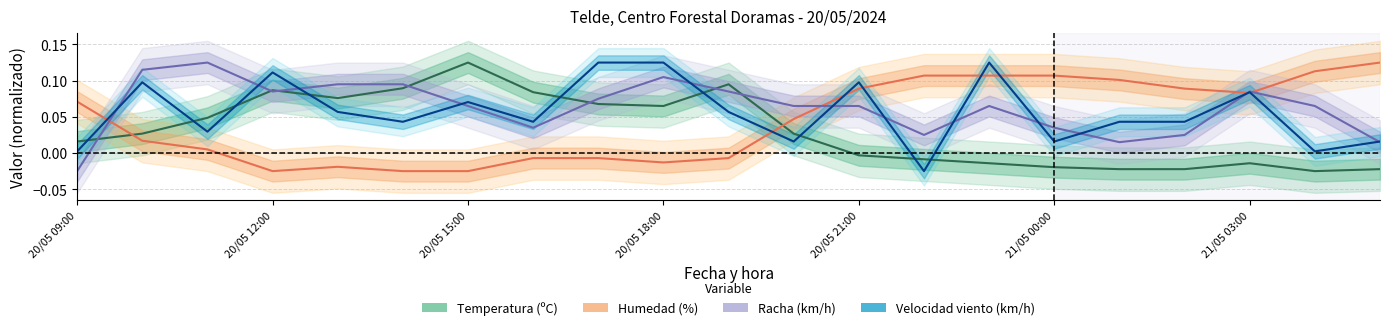

What is the greatest value displayed?

0.1